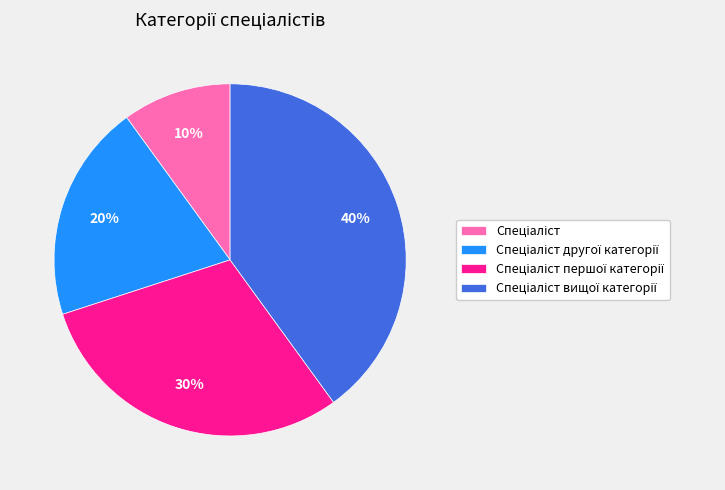

To the nearest percent, what is the average slice percentage?

25%